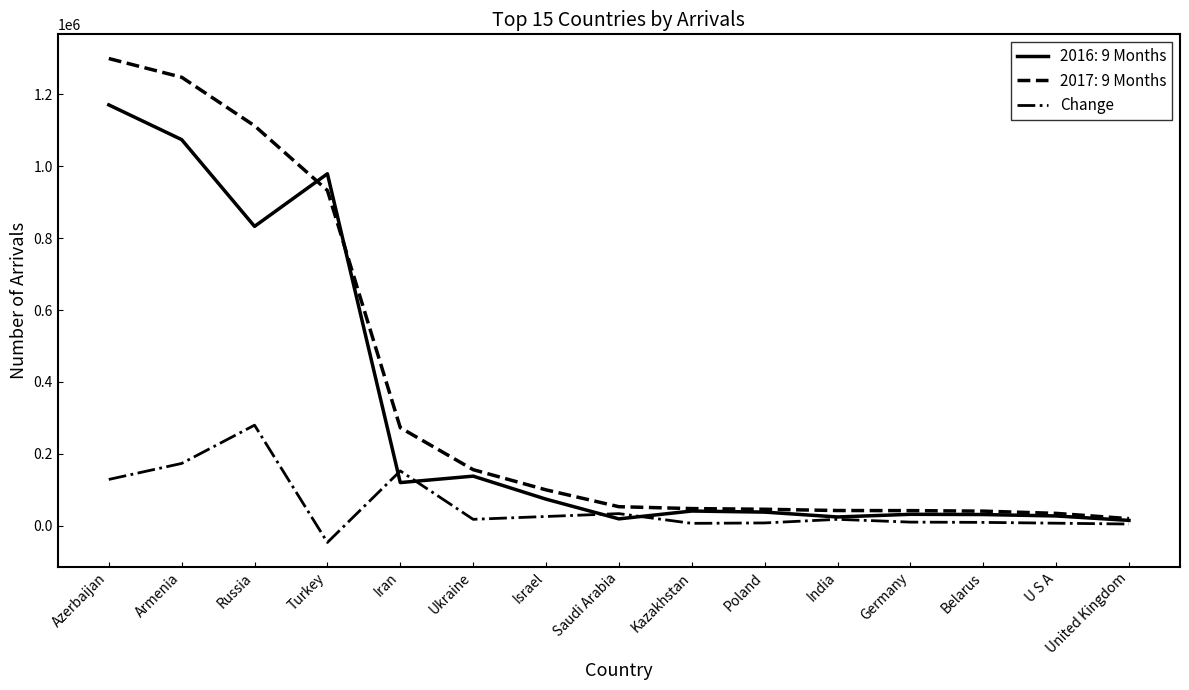

The value of 2017: 9 Months at U S A is 34579. True or false?

True